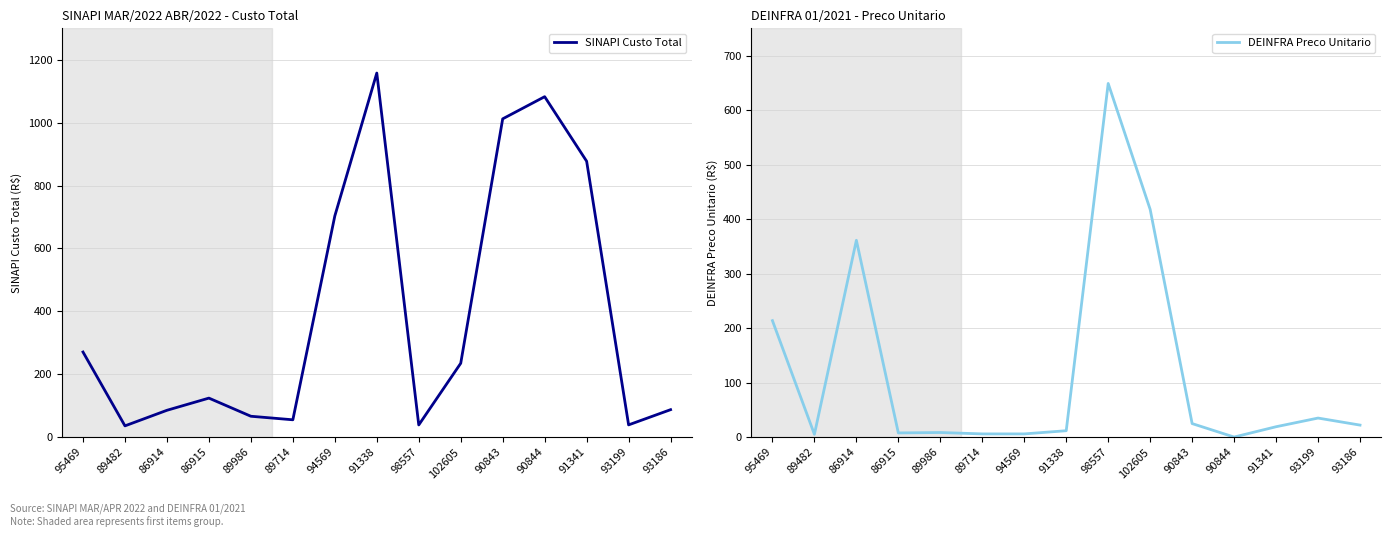

What is the label of the 2nd point from the right?

93199